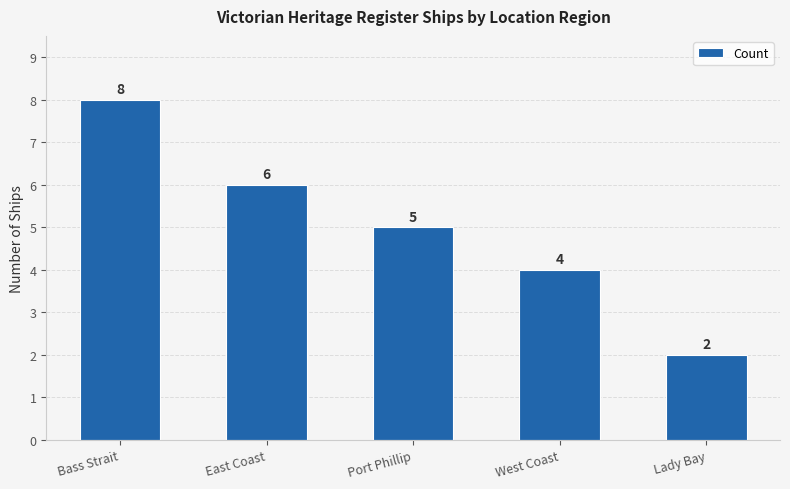

What is the ratio of the value at West Coast to the value at Port Phillip?

0.8